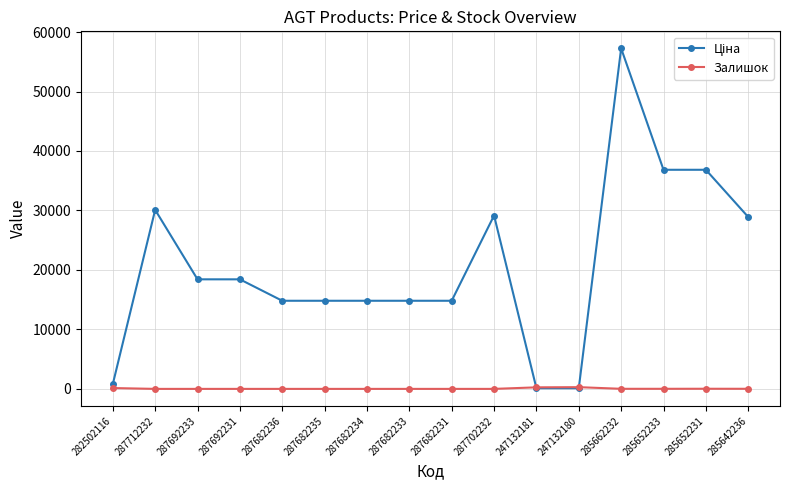

What is the total value across all series at 285642236?

28917.7